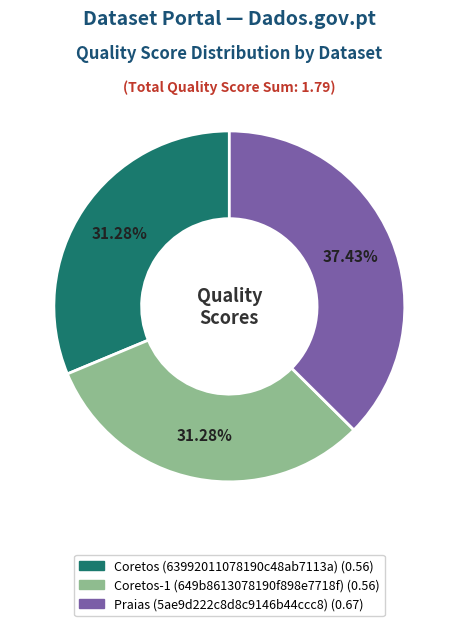

Combined, what portion of the pie is Coretos-1 (649b8613078190f898e7718f) and Coretos (63992011078190c48ab7113a)?

62.6%